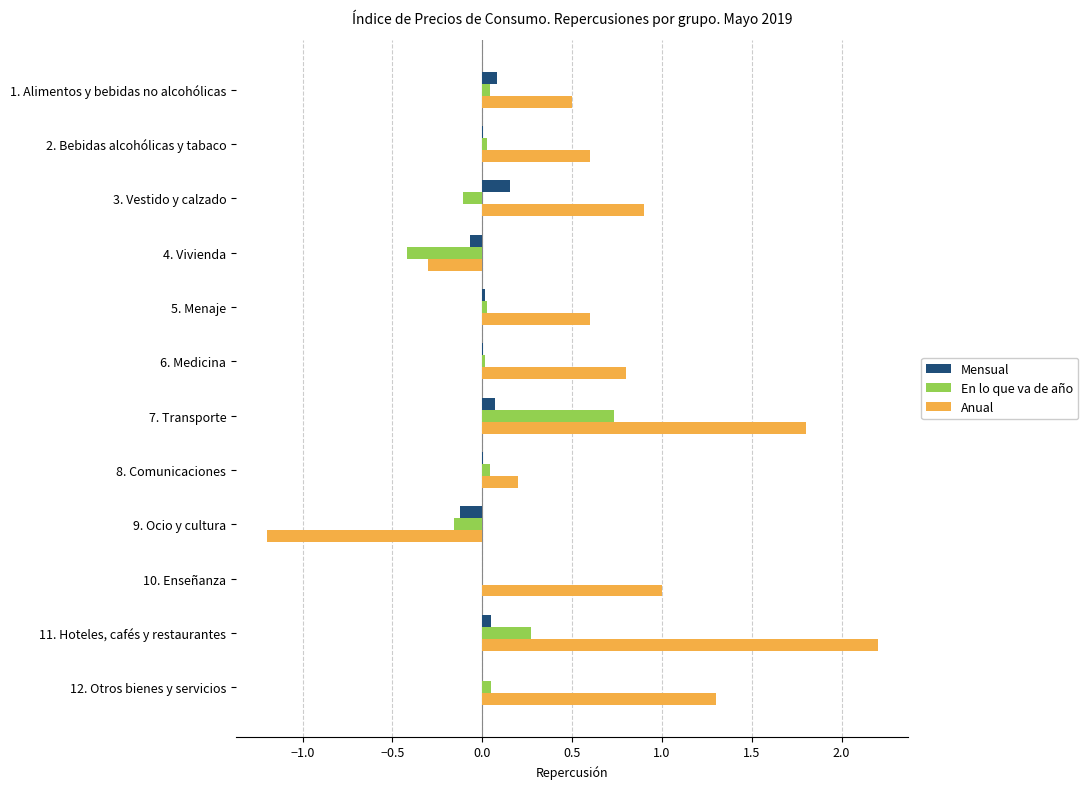

At which category does the chart reach its peak across all series?

11. Hoteles, cafés y restaurantes